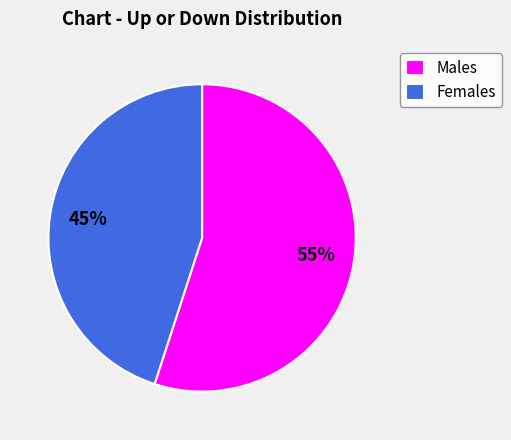

Count the number of slices in the pie.

2